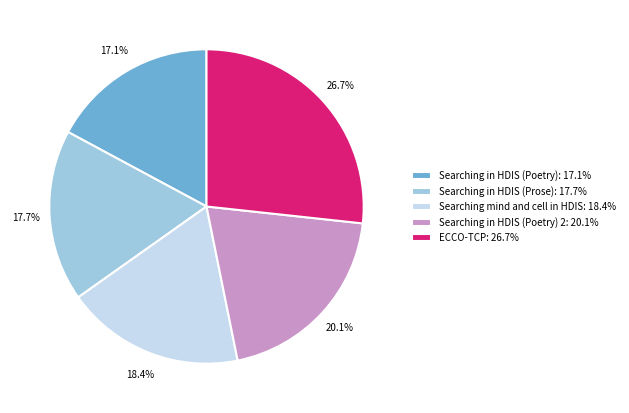

To the nearest percent, what is the average slice percentage?

20%